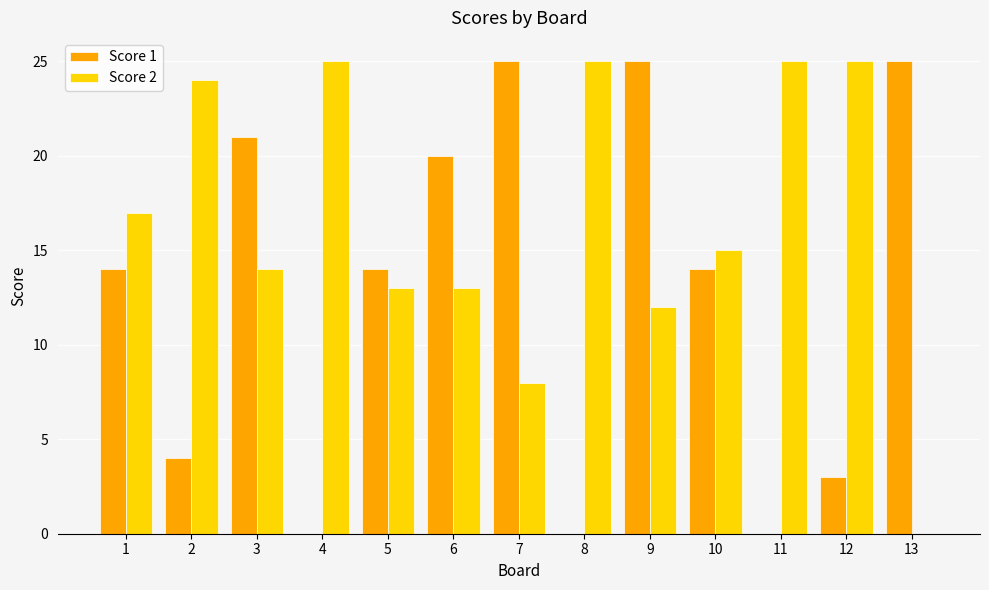

What is the maximum value for Score 2?

25